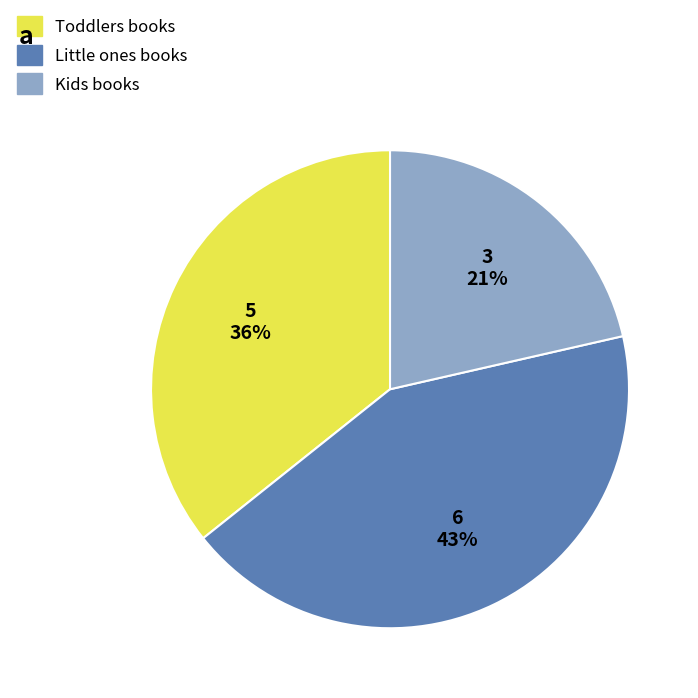

Between Little ones books and Toddlers books, which is larger?

Little ones books